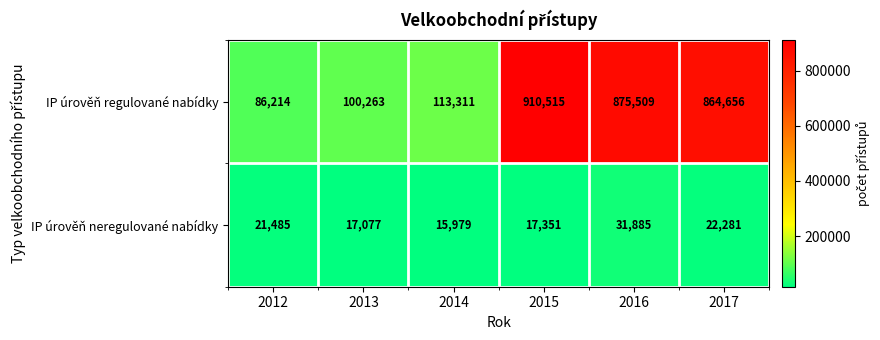

At which label is IP úrověň regulované nabídky closest to 498364?

2017